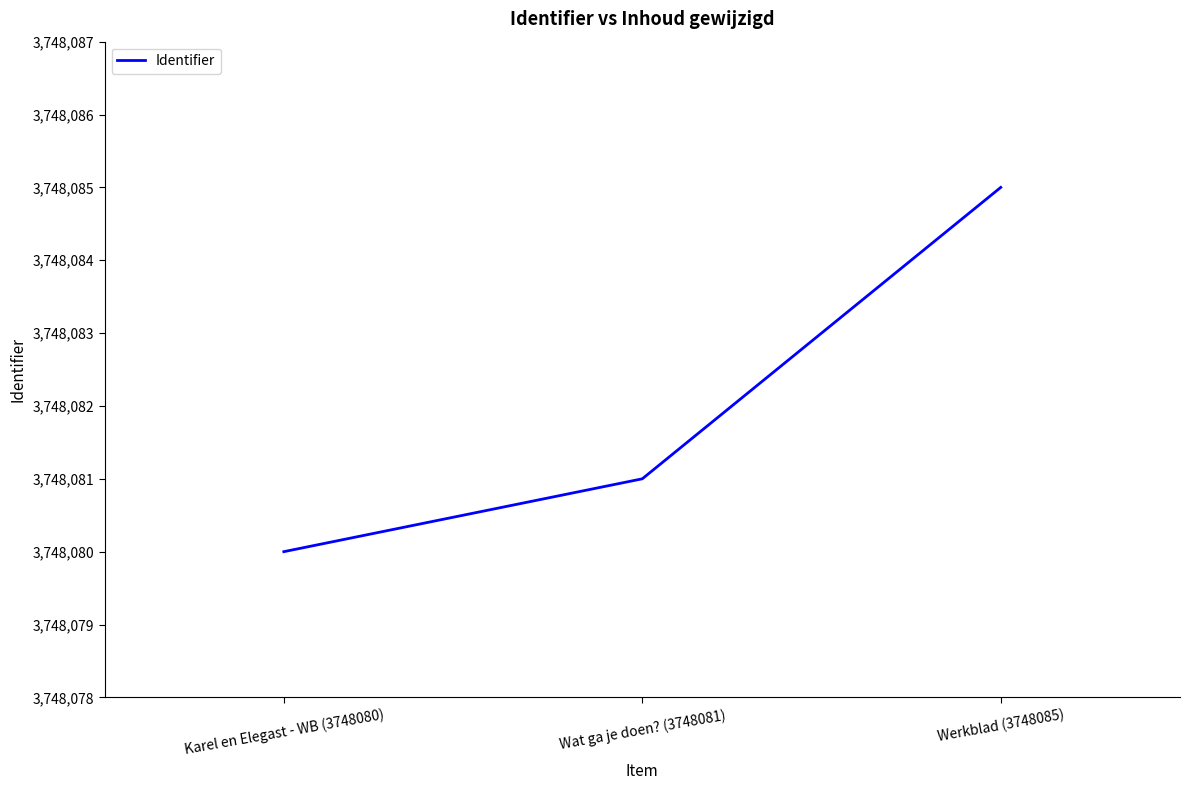

The chart shows a value of 3748080 at Karel en Elegast - WB (3748080). True or false?

True